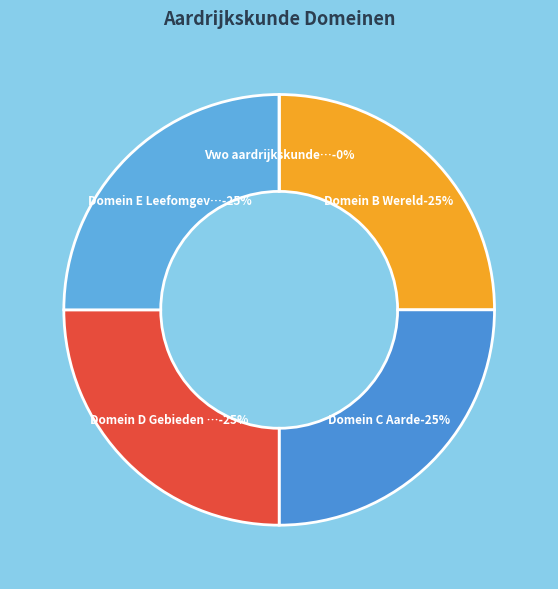

Which slice is the largest?

Domein E Leefomgeving